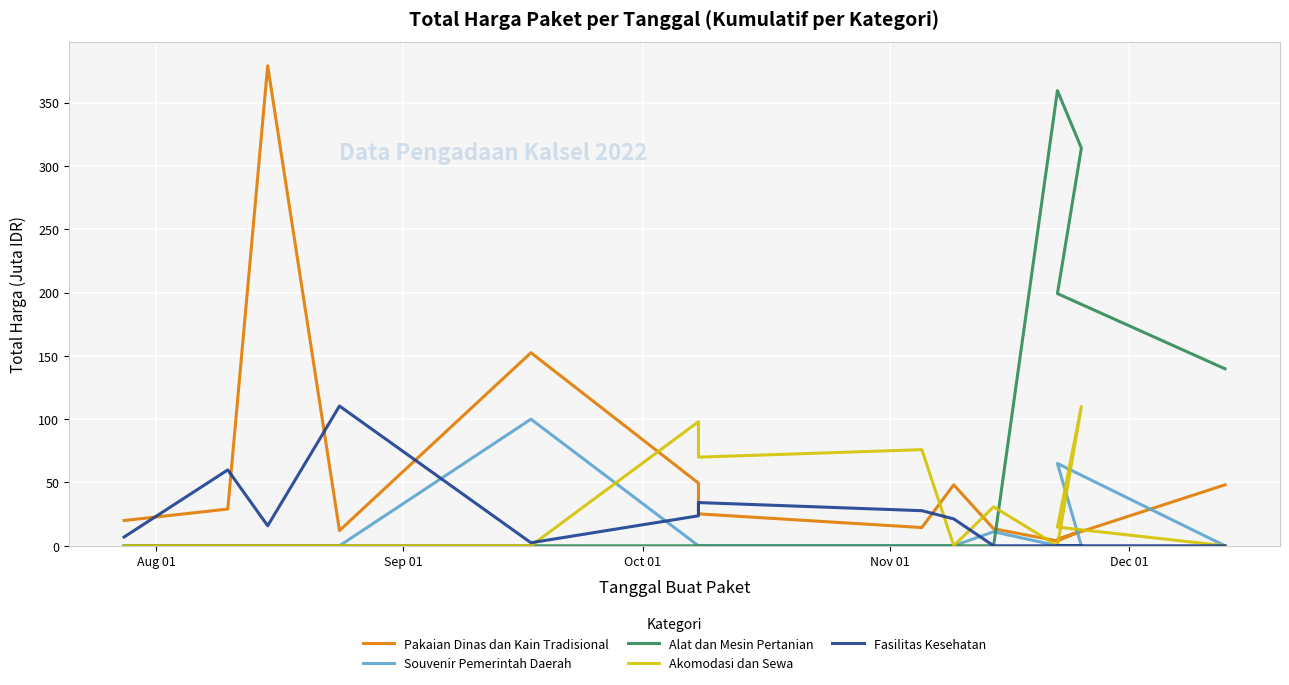

Which series has the largest total across all categories?

Alat dan Mesin Pertanian